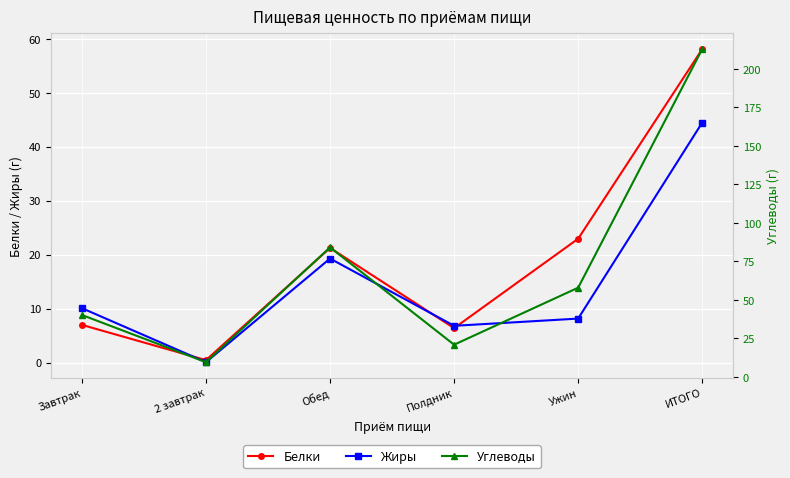

How many interior local peaks does the Углеводы series have?

1